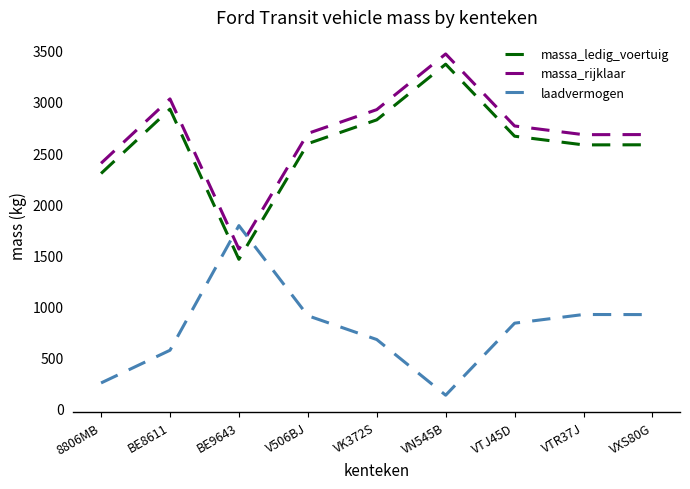

In massa_rijklaar, how many points are higher than both neighbors (excluding endpoints)?

2